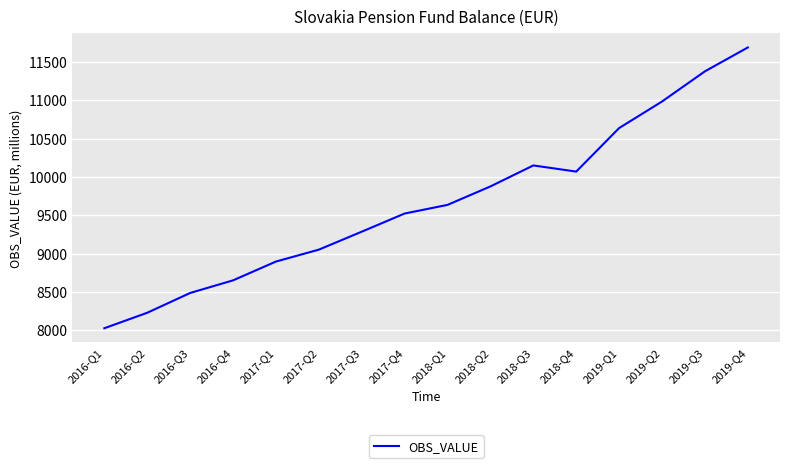

At which label is the value closest to 9857?

2018-Q2